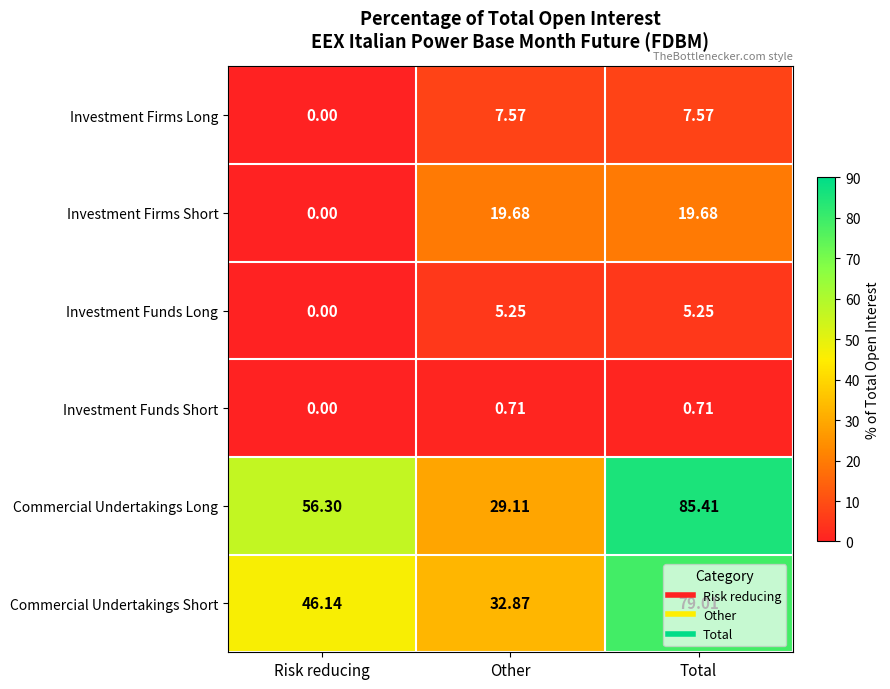

At which label does Investment Firms Long first exceed 7?

Other